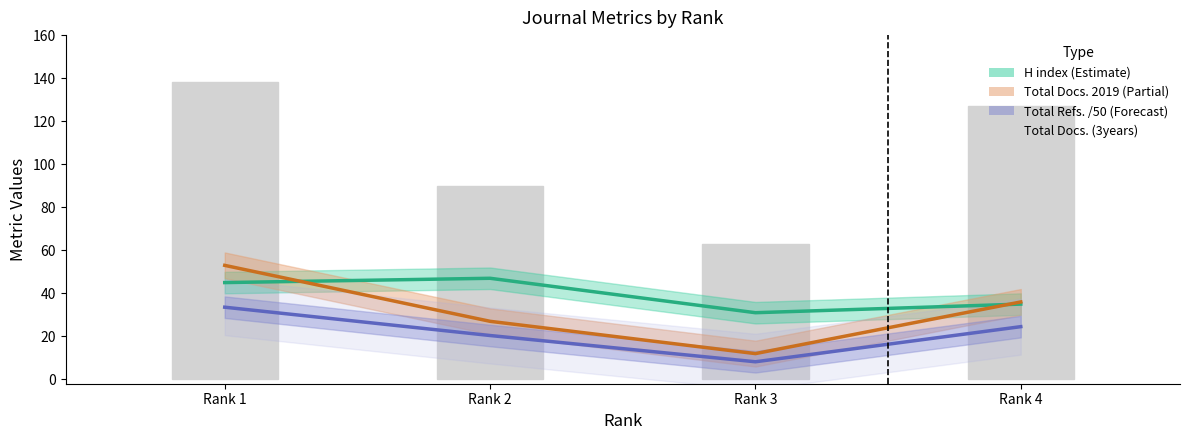

What is the change in value from Rank 1 to Rank 4?

-11